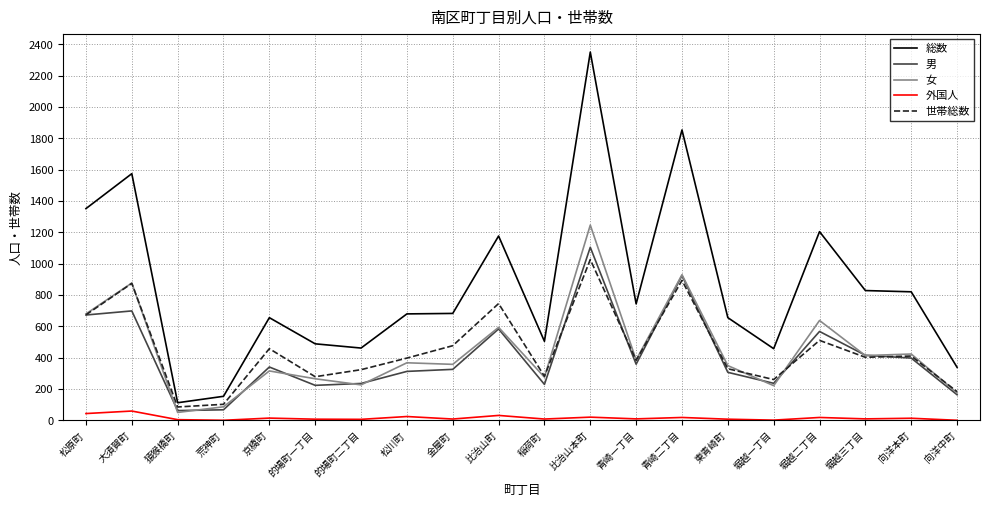

True or false: 世帯総数 and 女 cross at least once.

True